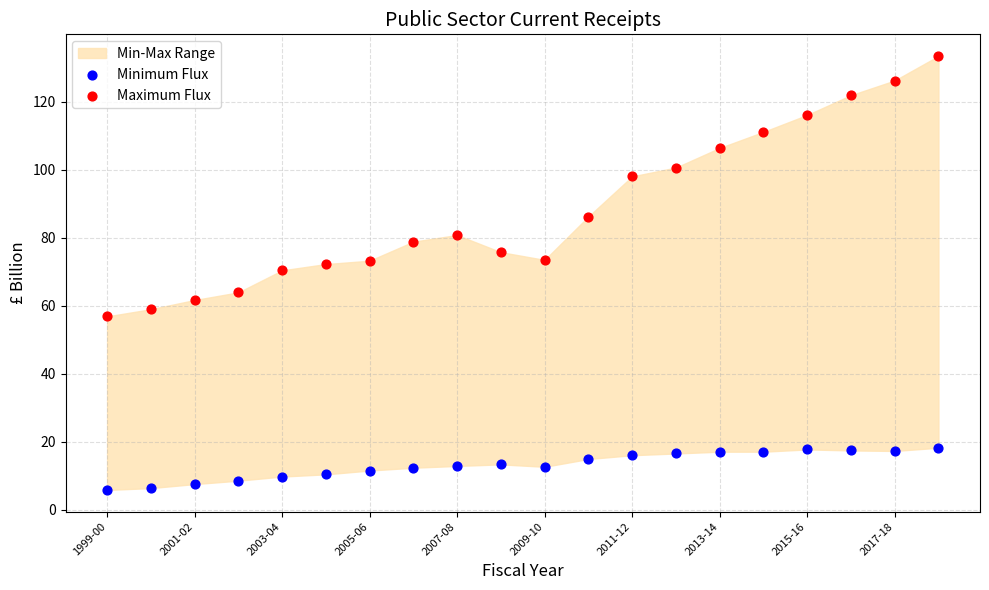

In the Maximum Flux series, what Y value is closest to 95?

98.1